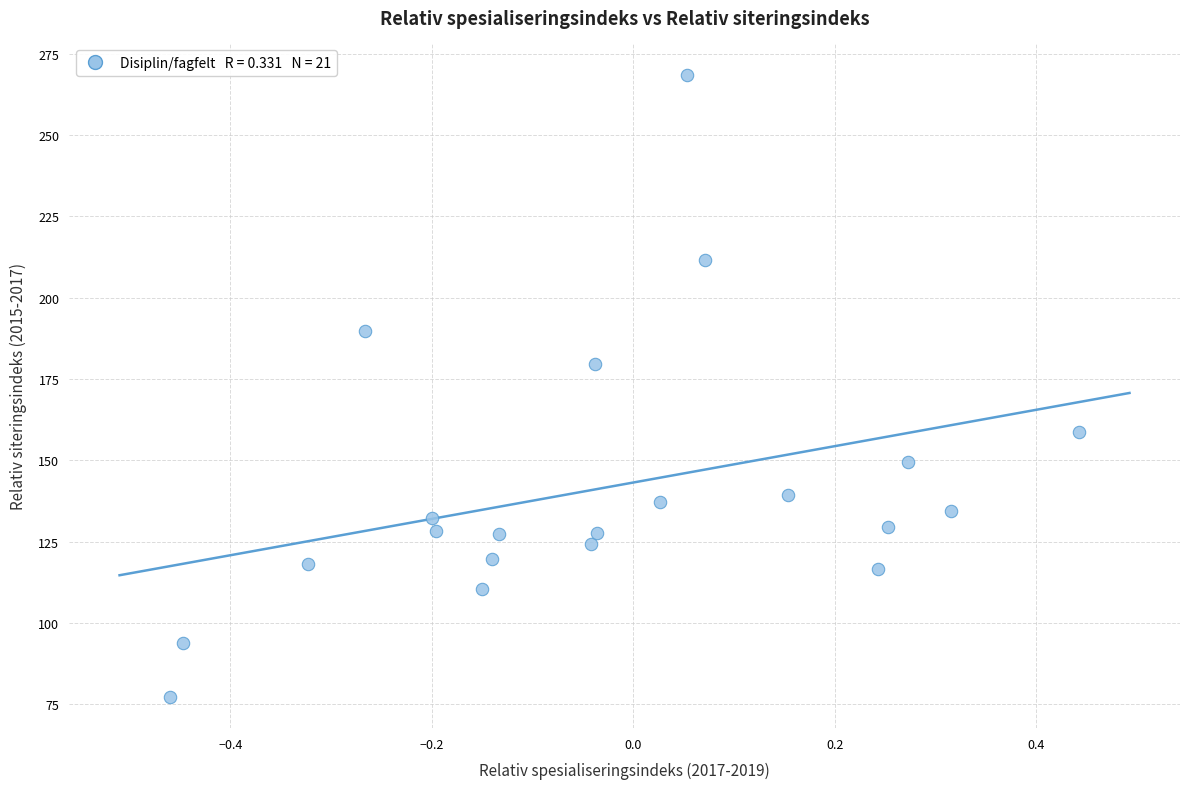

What is the range of Y values (max minus min)?

191.3